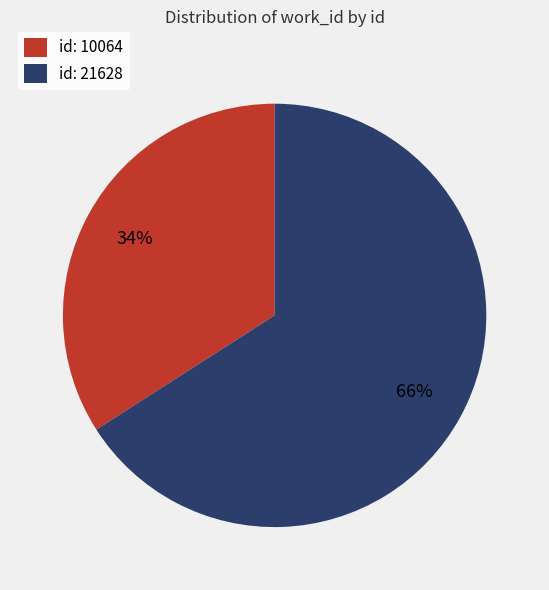

To the nearest percent, what percentage of the pie is id: 10064?

34%